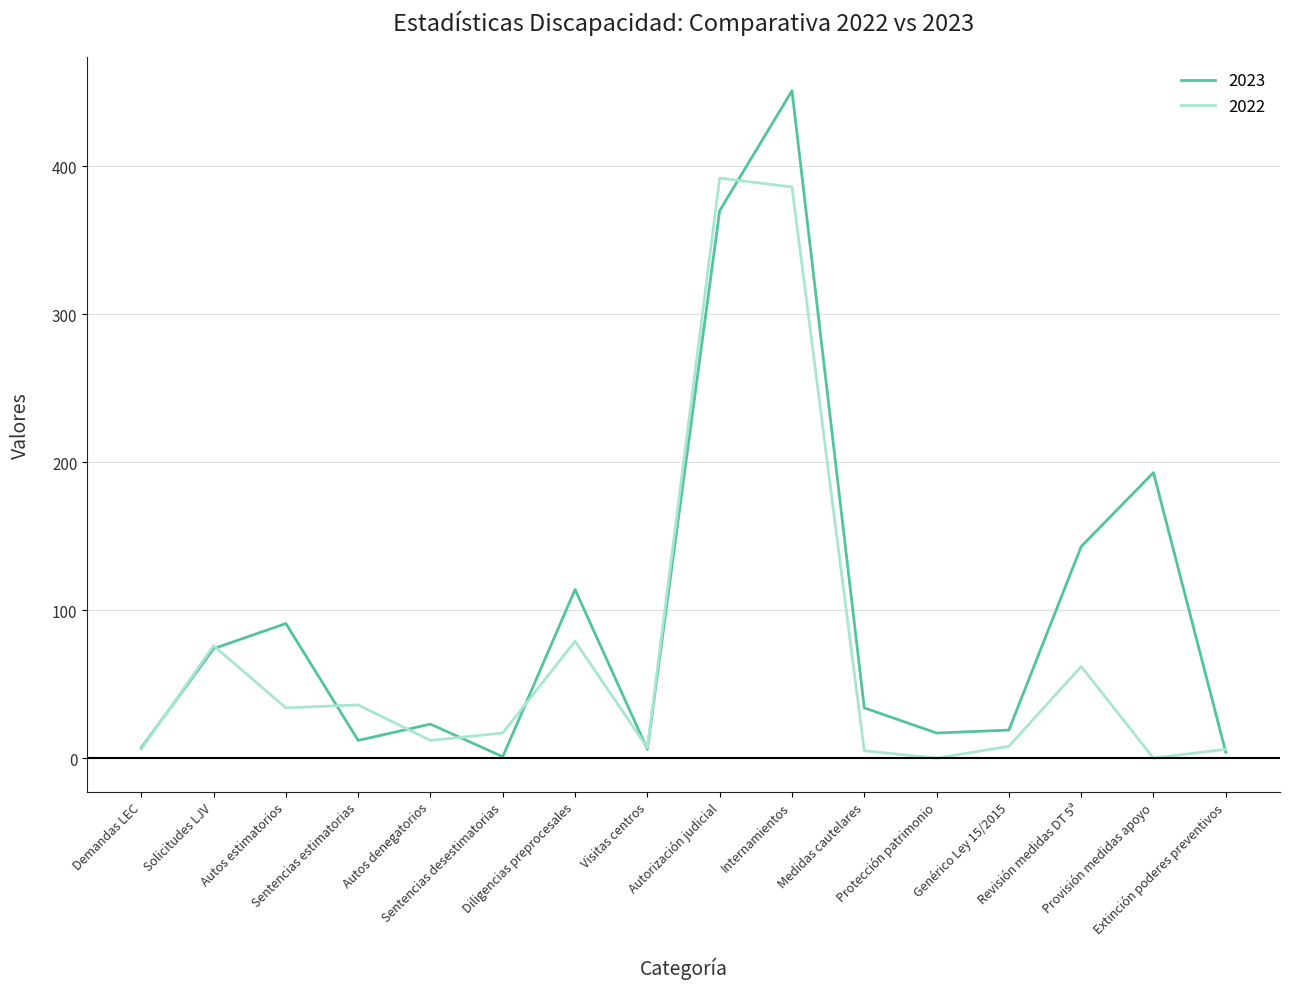

Is the value of 2023 at Provisión medidas apoyo greater than the value of 2022 at Internamientos?

No